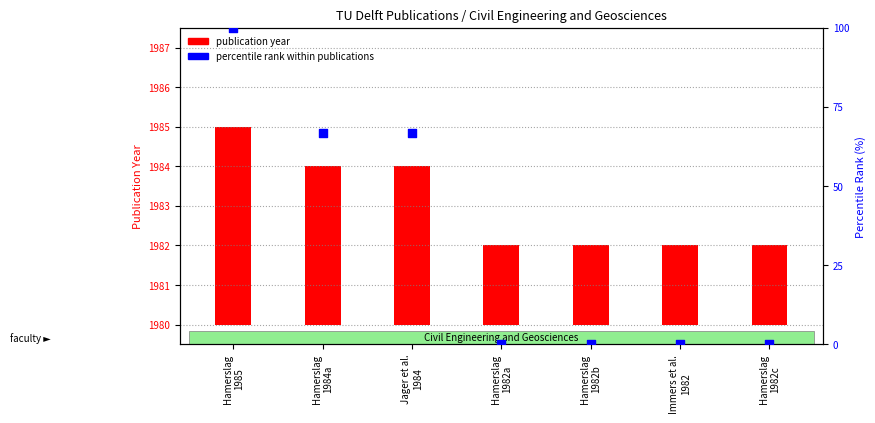

What are all the series names shown in the legend?

publication year, percentile rank within publications